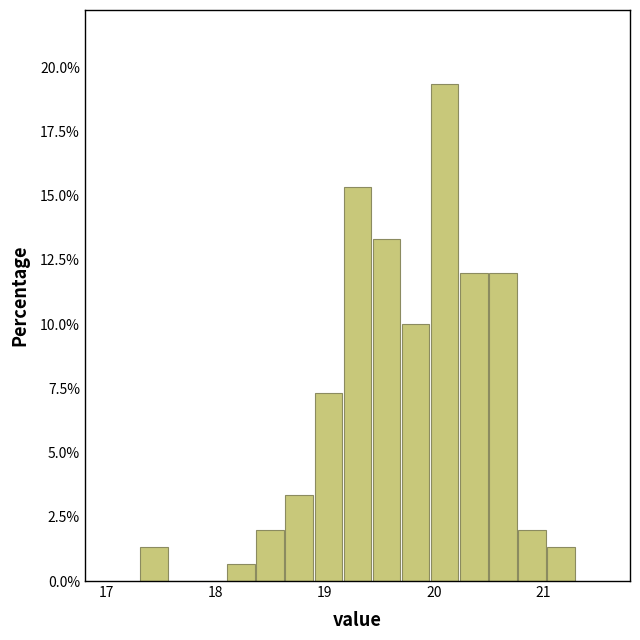

Around what value on the x-axis is the tallest bar? Give the approximate position of its centre, as read against the axis.

20.1